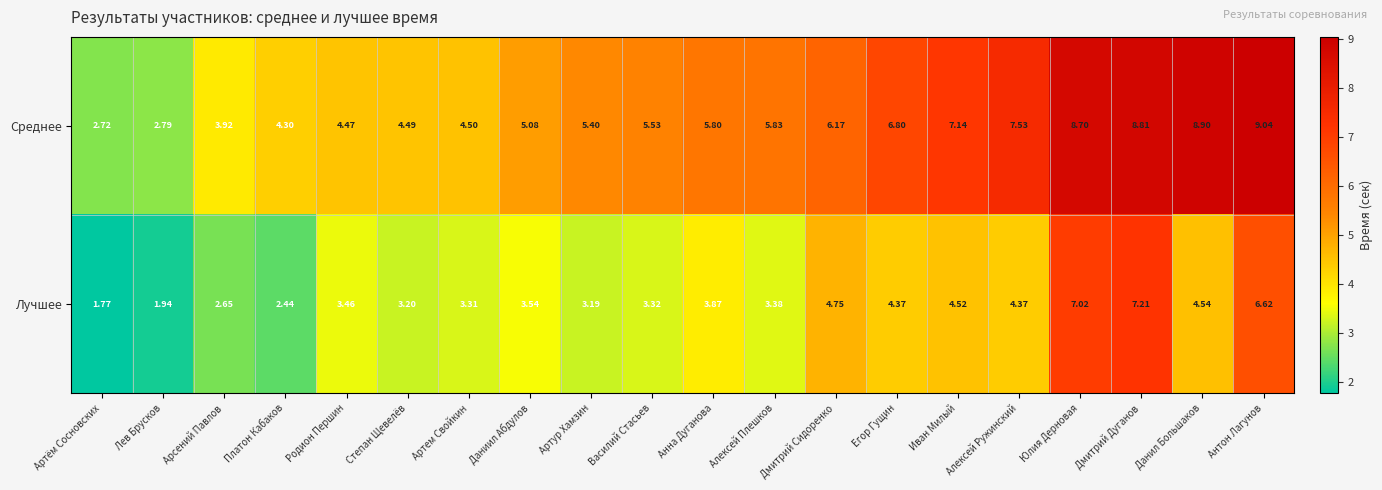

Where does the Среднее series first go above 5?

Даниил Абдулов